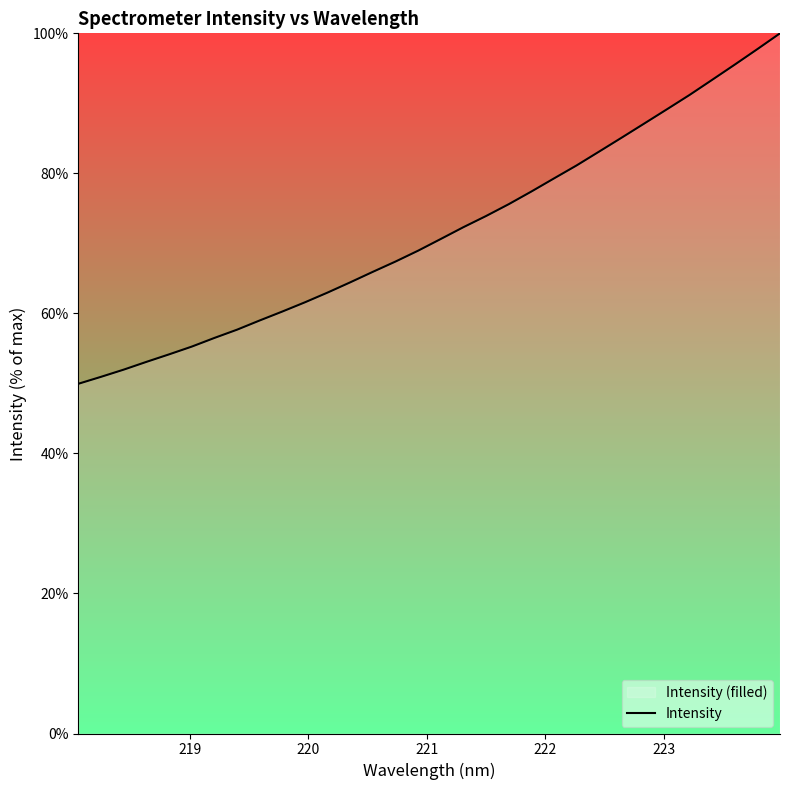

What is the difference between the maximum and minimum values?

50.0